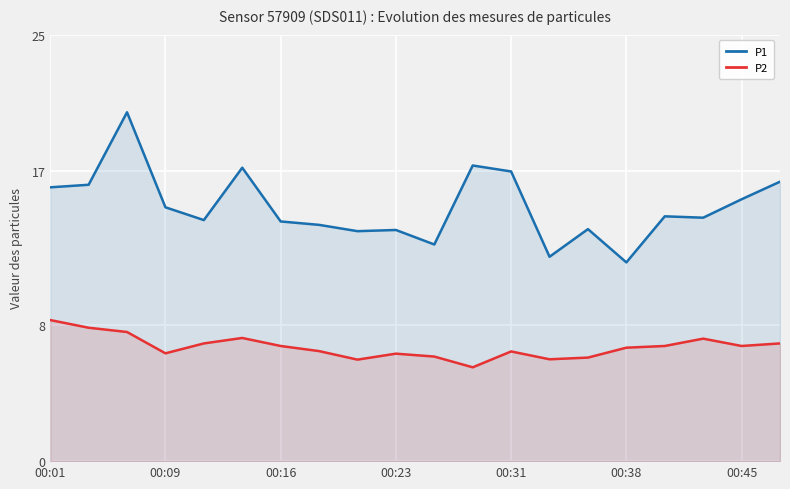

At which category does P2 reach its first local valley?

00:09